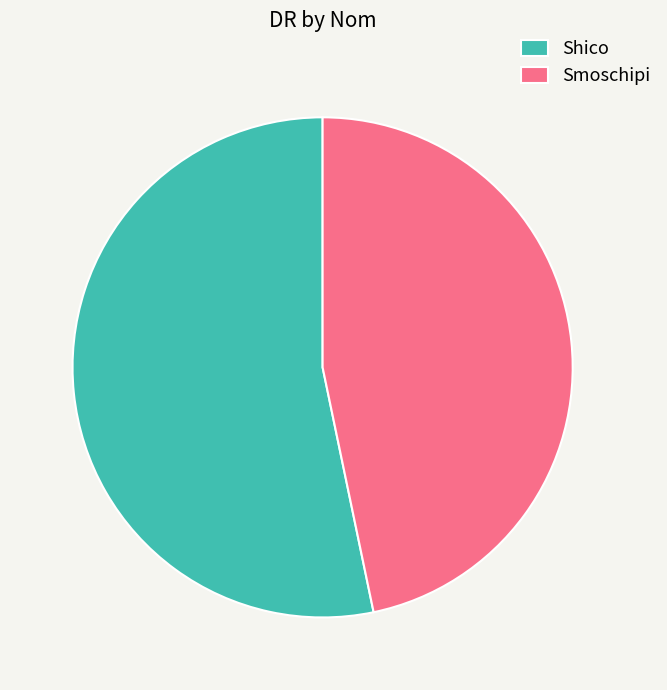

Is there a majority slice in this chart?

Yes